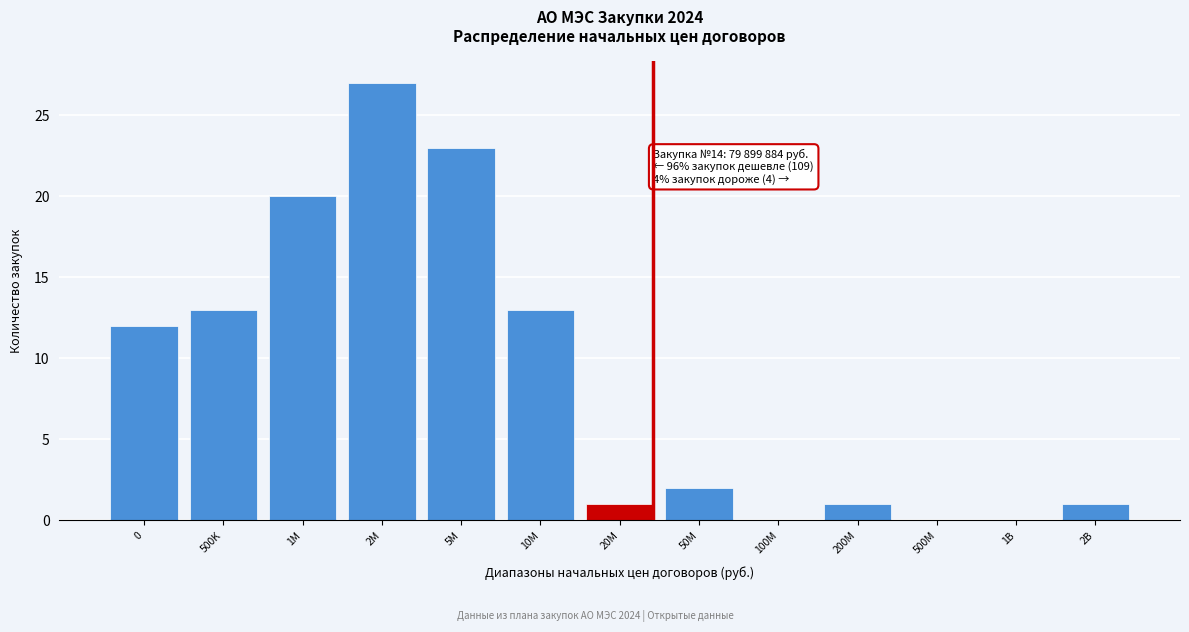

Reading right to left, transcribe all the data shown in this chart.

2B=1	1B=0	500M=0	200M=1	100M=0	50M=2	20M=1	10M=13	5M=23	2M=27	1M=20	500K=13	0=12